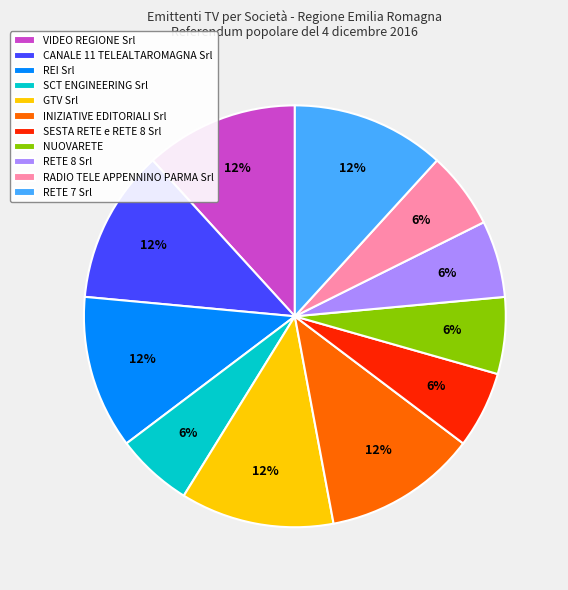

Is there a majority slice in this chart?

No